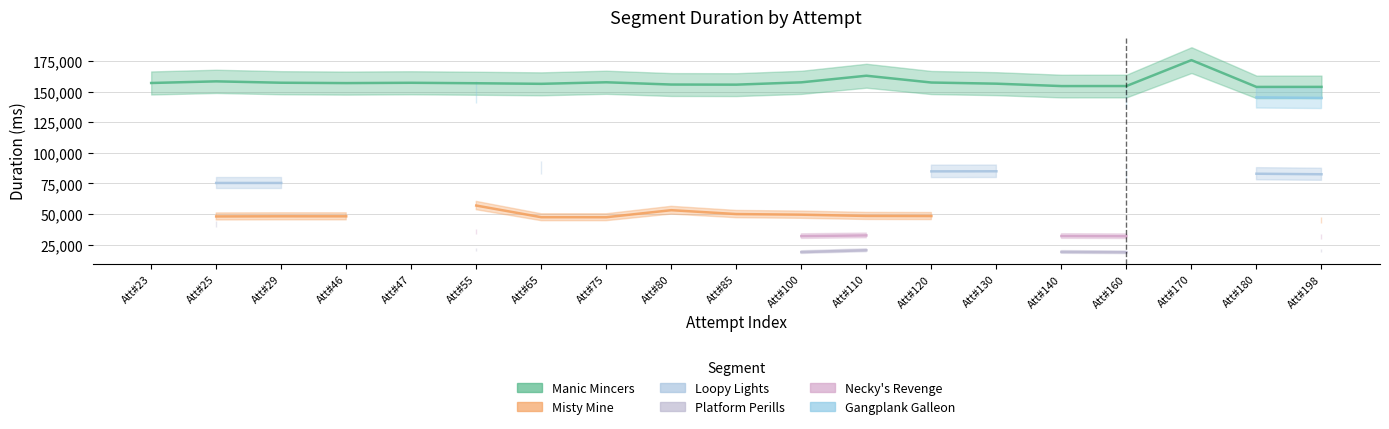

What is the value of the Misty Mine point at the 4th from the left?

48073